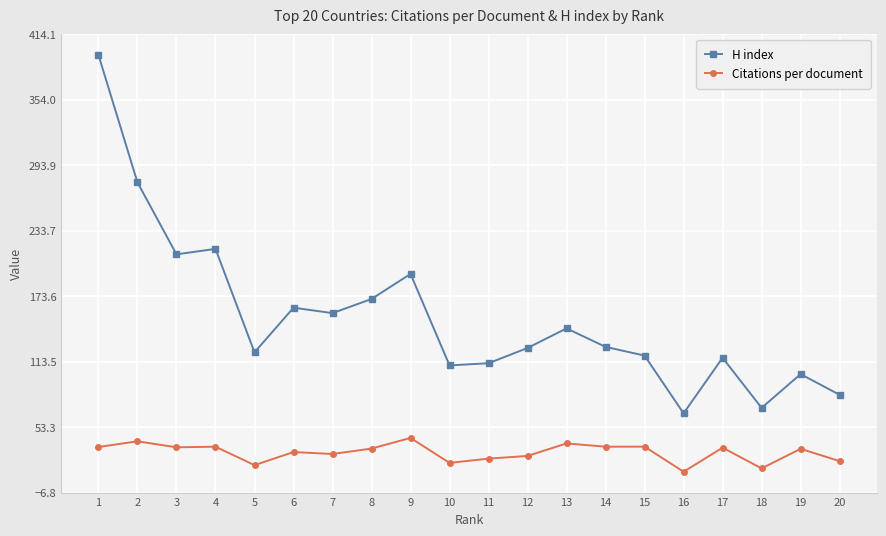

At 4, list the series in order from smallest to largest.

Citations per document, H index